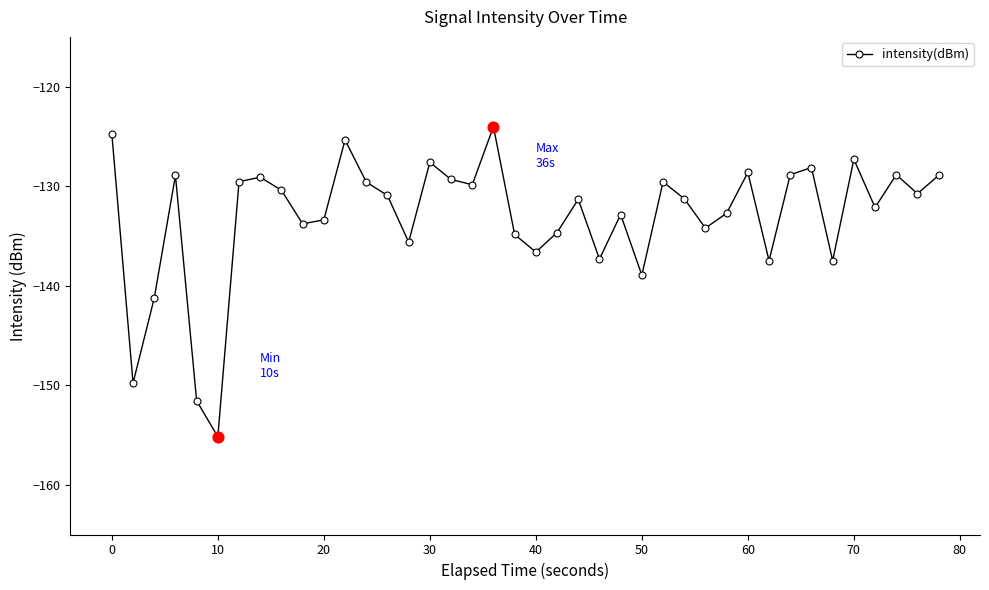

How many points are higher than both their immediate neighbors (excluding endpoints)?

12